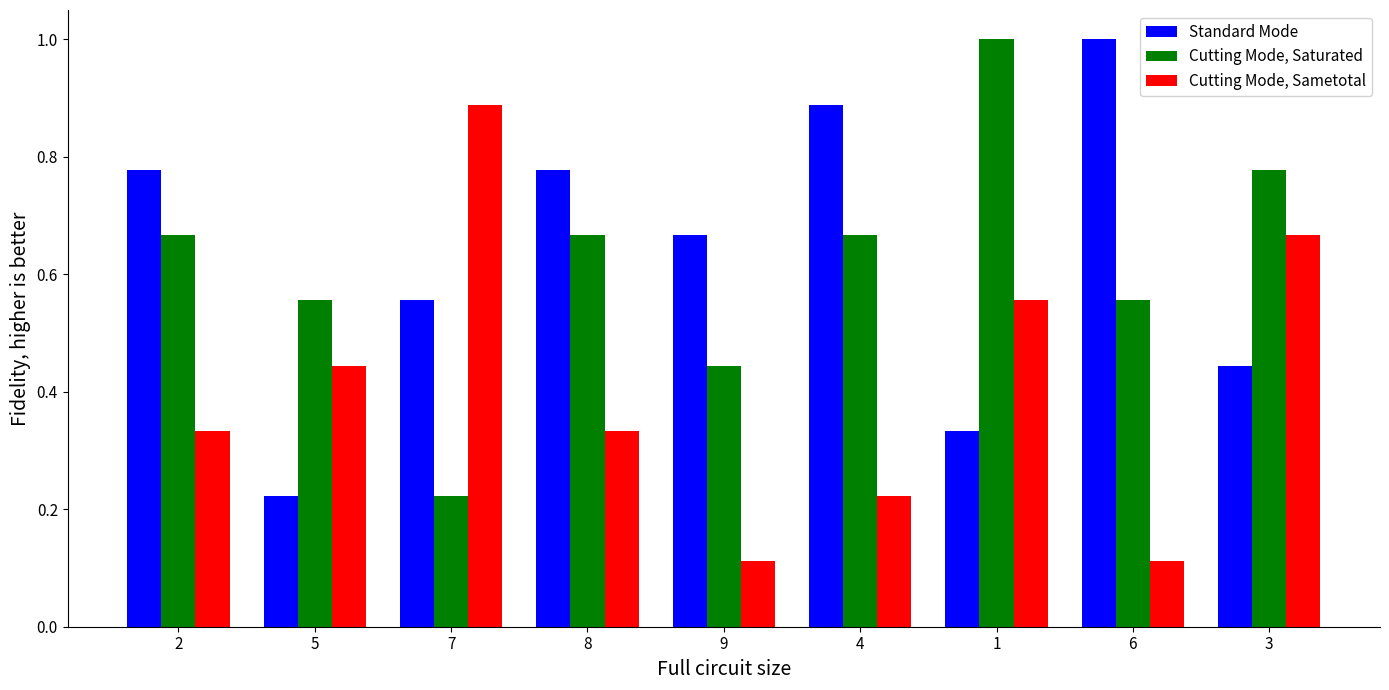

What are all the series names shown in the legend?

Standard Mode, Cutting Mode, Saturated, Cutting Mode, Sametotal